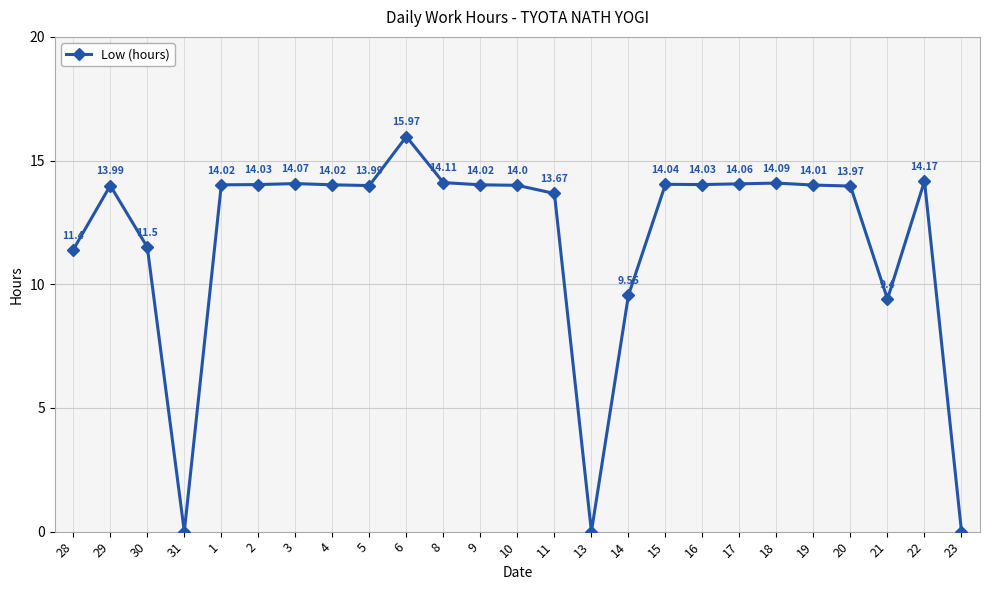

True or false: the data shows 14.0 at 9.

True